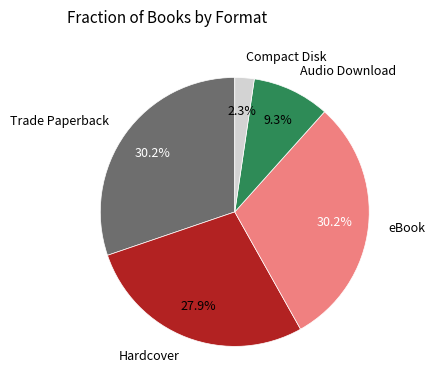

To the nearest percent, what is the difference between the largest and smallest slice percentages?

28%